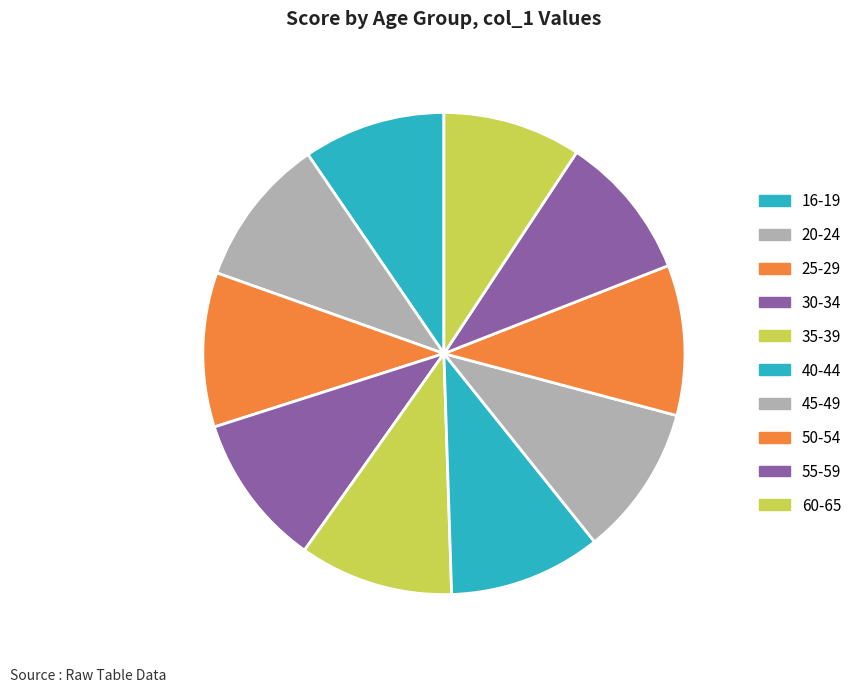

The 25-29 slice represents 22% of the pie. True or false?

False